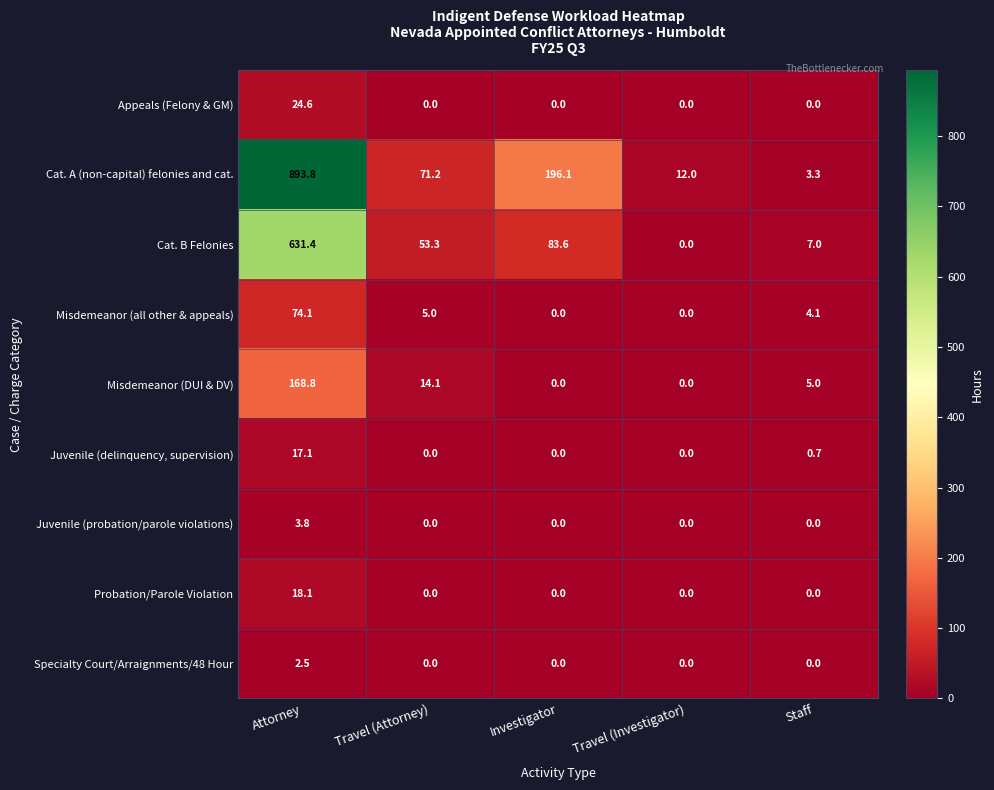

Which series has the largest total across all categories?

Cat. A (non-capital) felonies and cat.